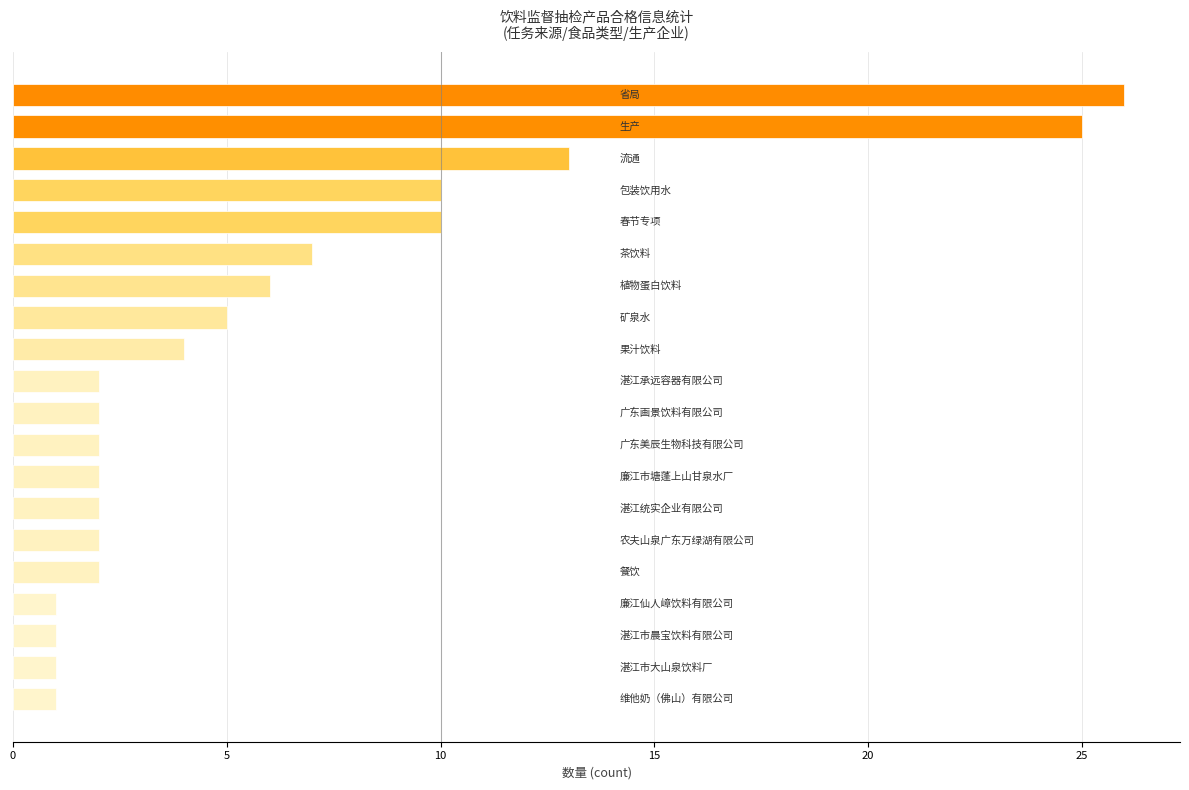

Does the chart contain stacked bars?

No